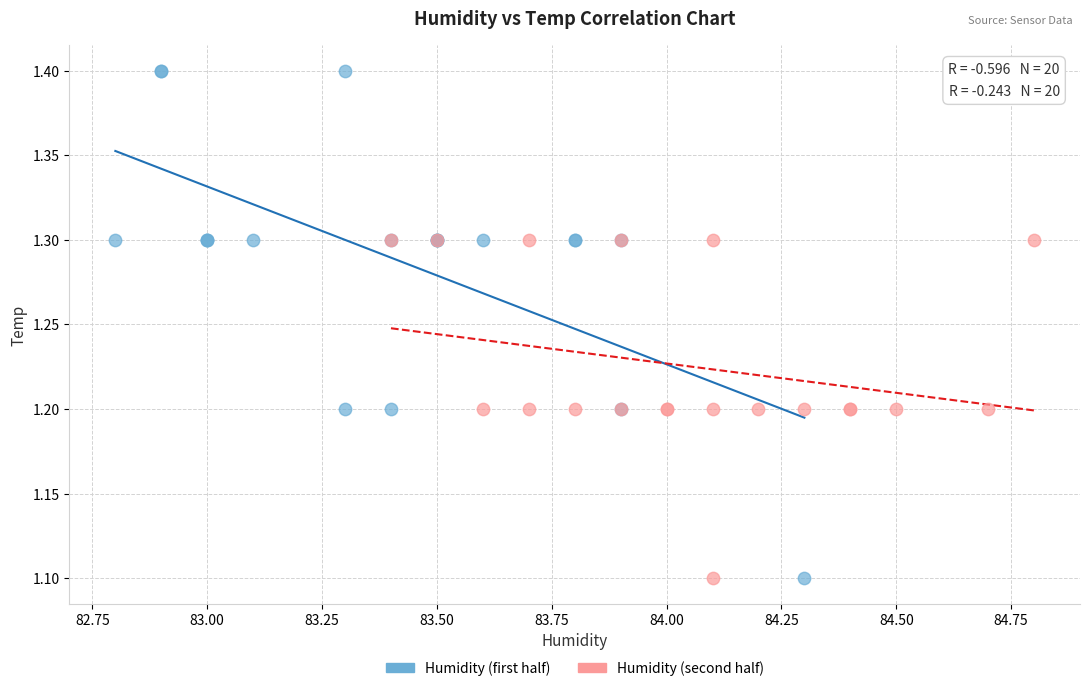

Which series contains the highest Y value?

Humidity (first half)